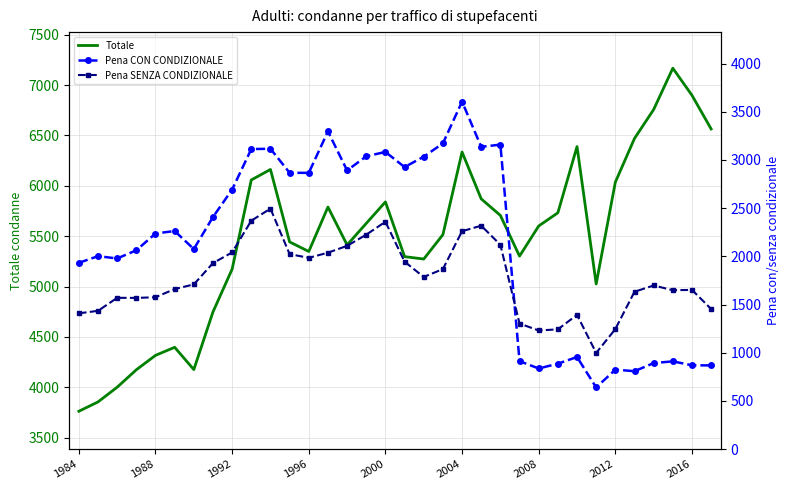

Is it true that Totale equals 5840 at 2000?

True